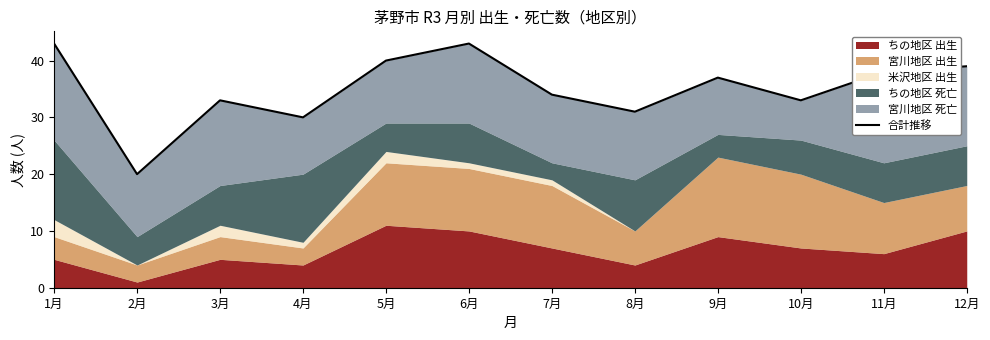

Between 5月 and 2月, which is larger?

5月